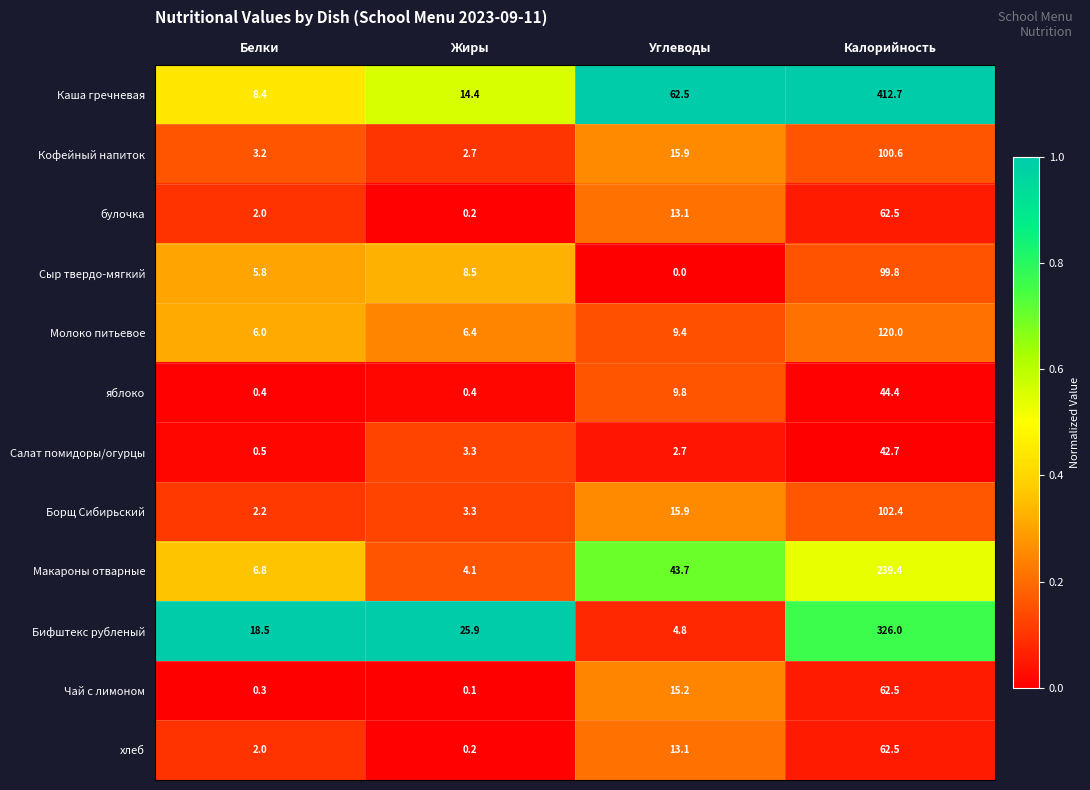

What is the difference between the highest and lowest values at Белки?

18.2